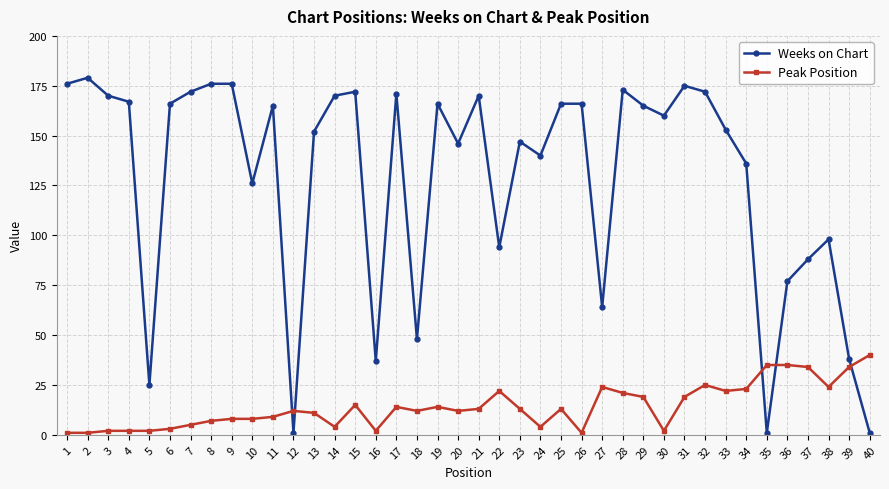

What is the sum of all Peak Position values?

567